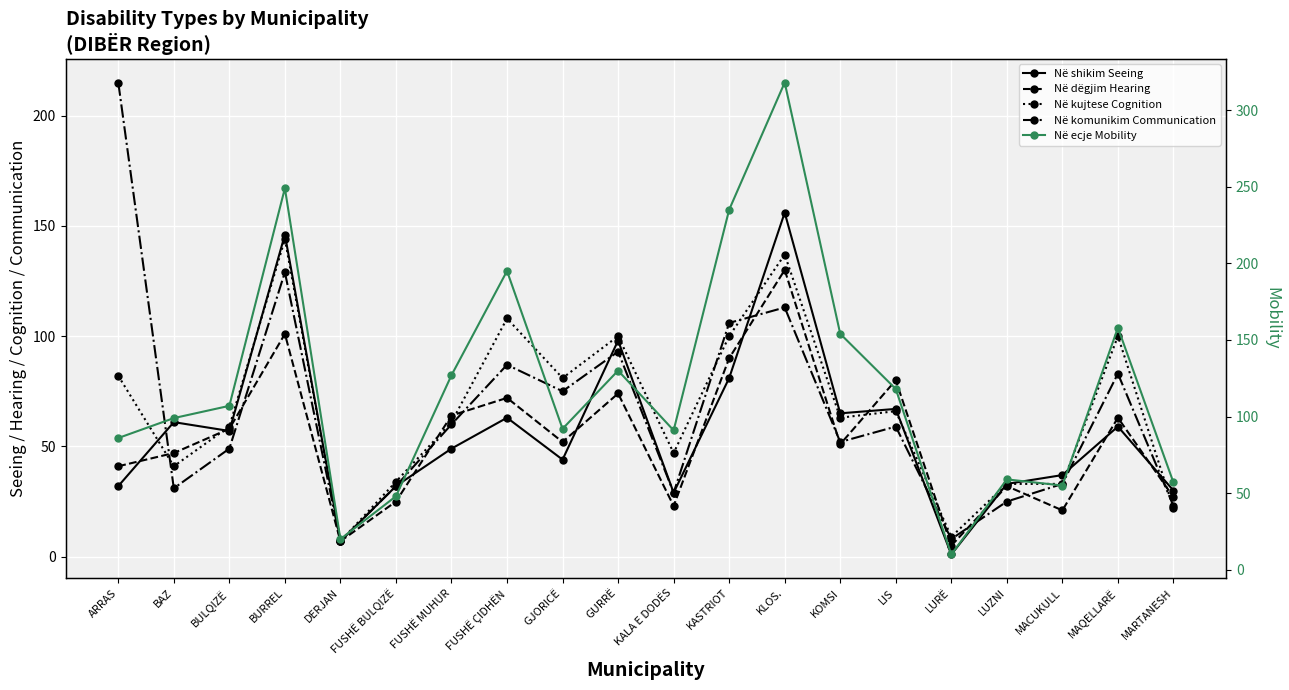

What is the difference between the maximum and minimum values in the Në shikim Seeing series?

155